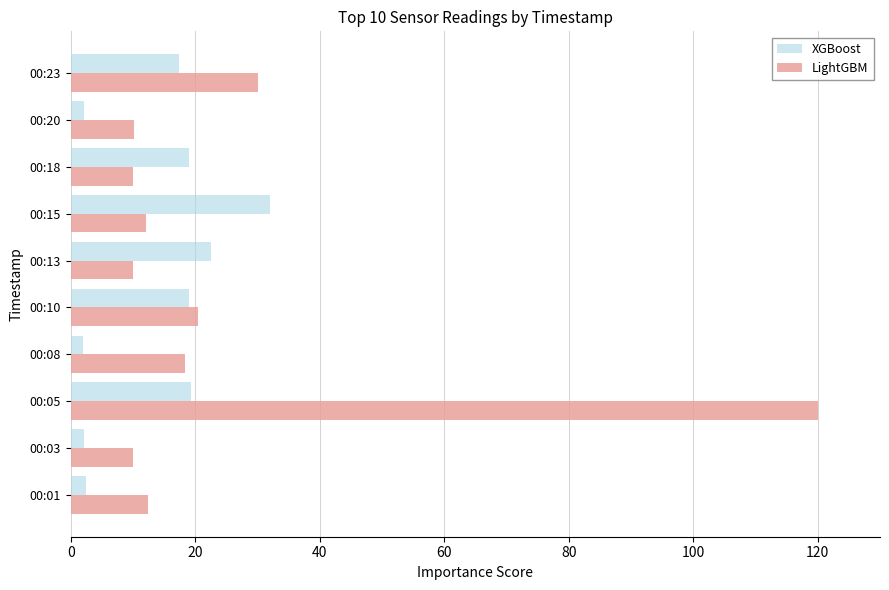

Between 00:01 and 00:10, which series saw the biggest shift?

XGBoost